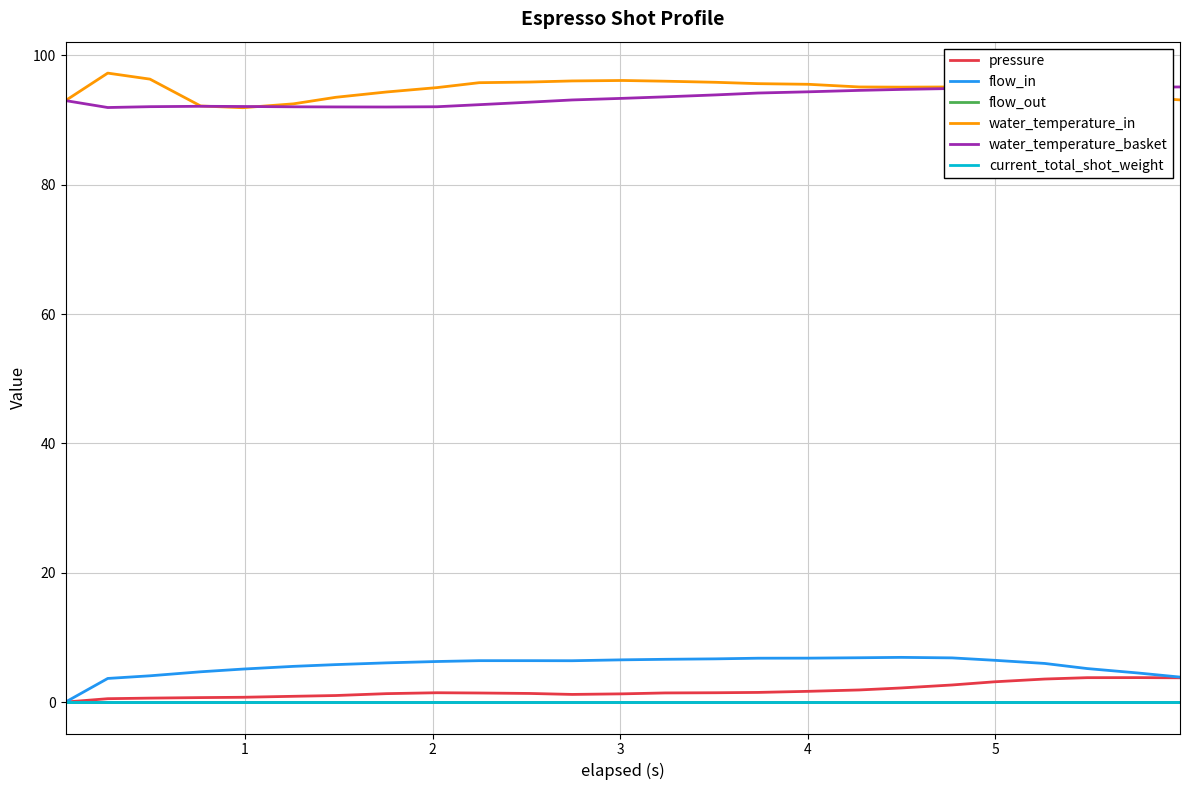

Is this an area chart (filled region under the line)?

No